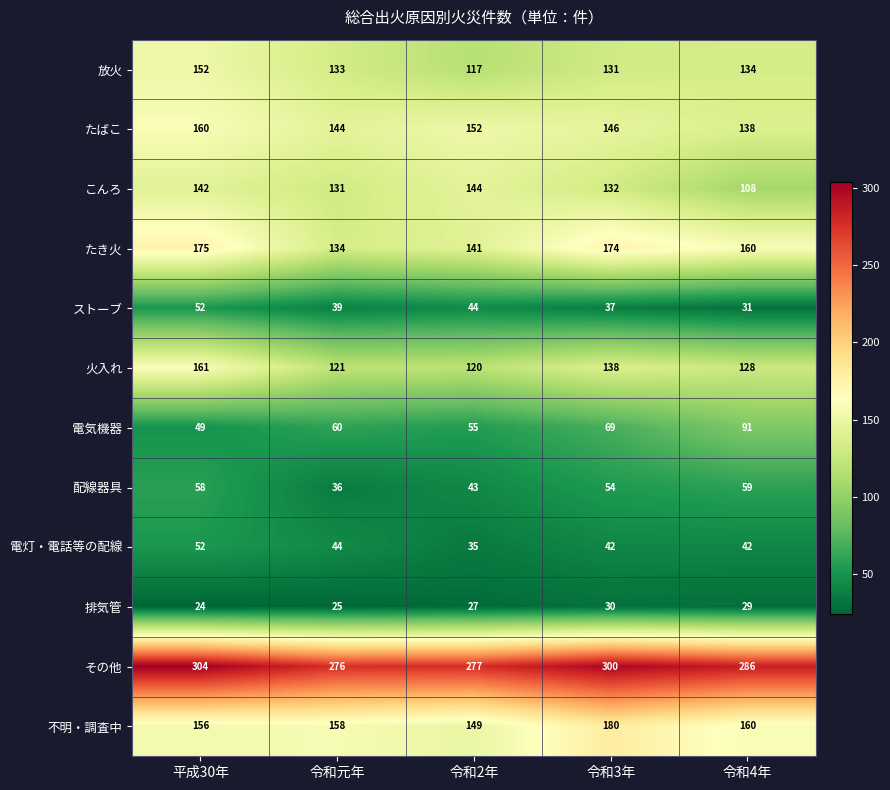

Count the number of data series in this chart.

12